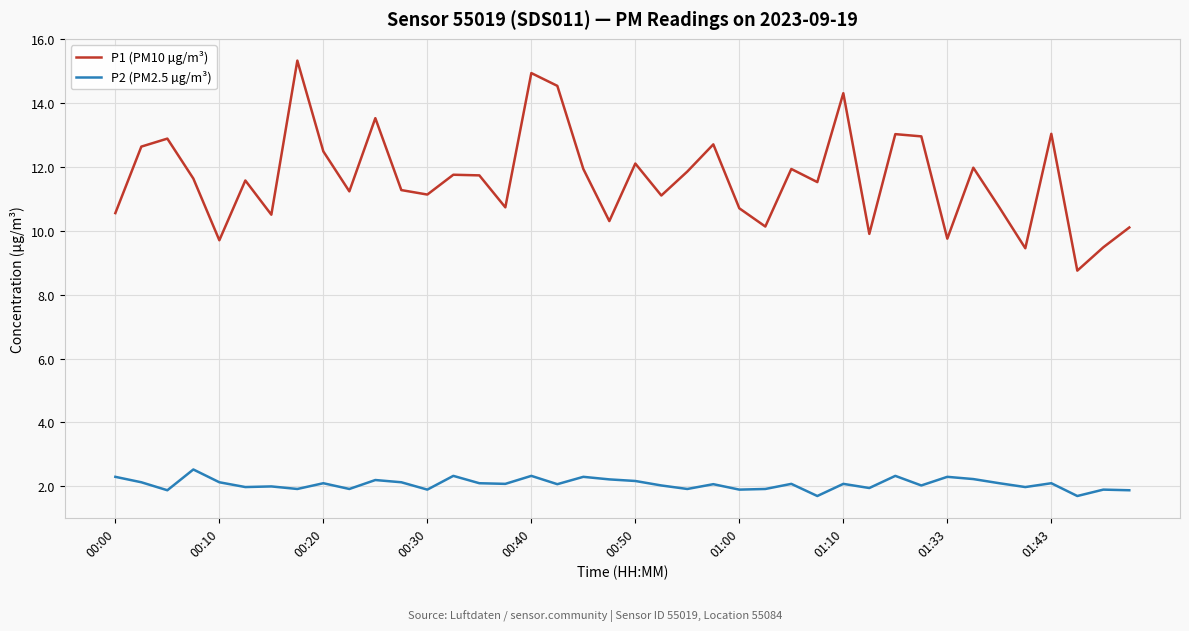

What is the greatest value displayed?

15.3